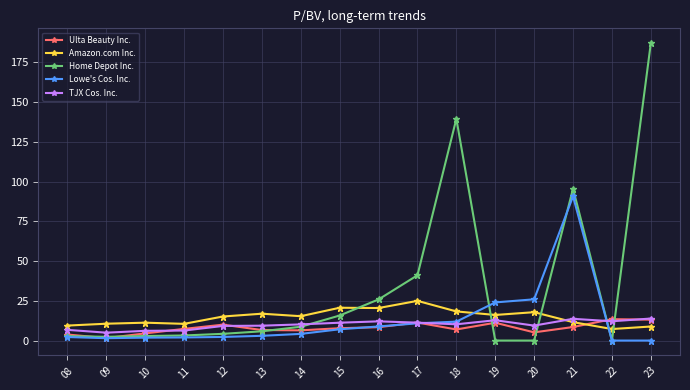

Which series has the largest range (max minus min)?

Home Depot Inc.